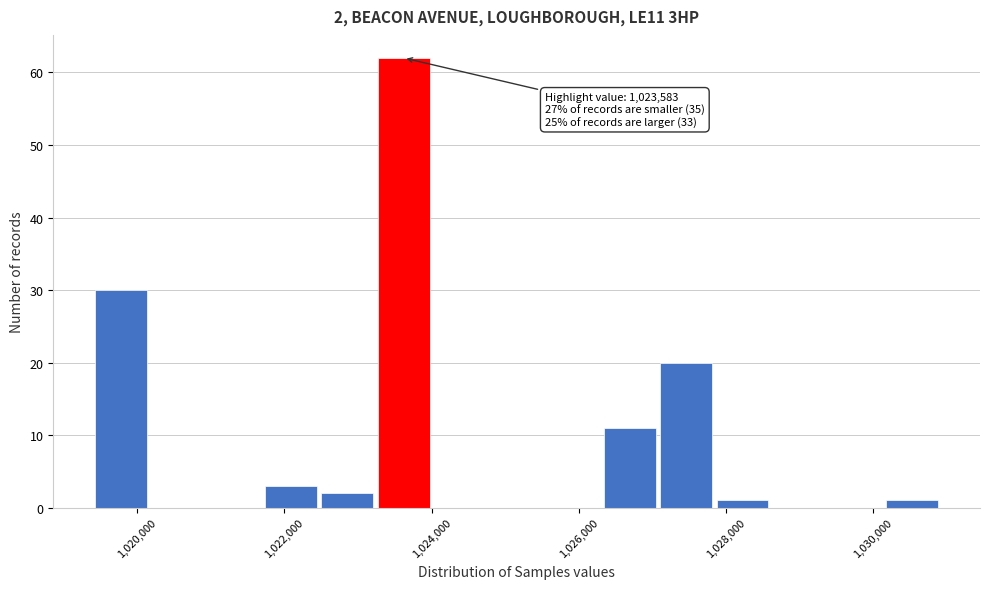

Around what value on the x-axis is the tallest bar? Give the approximate position of its centre, as read against the axis.

1023600